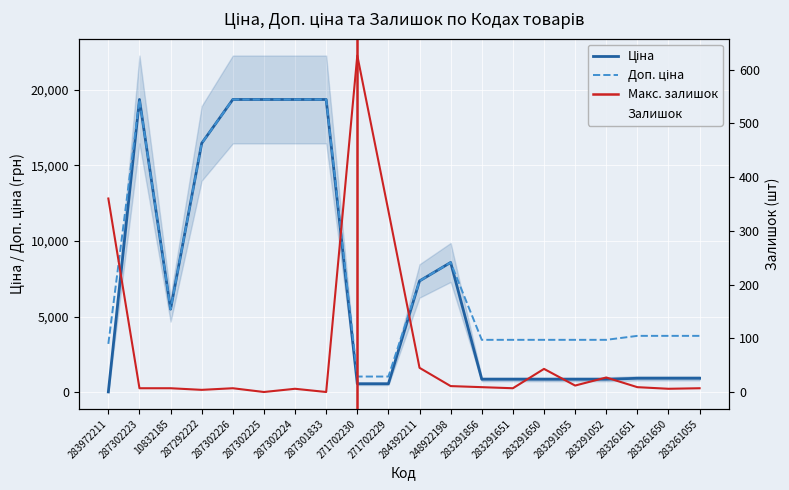

How many interior local peaks does the Ціна series have?

2